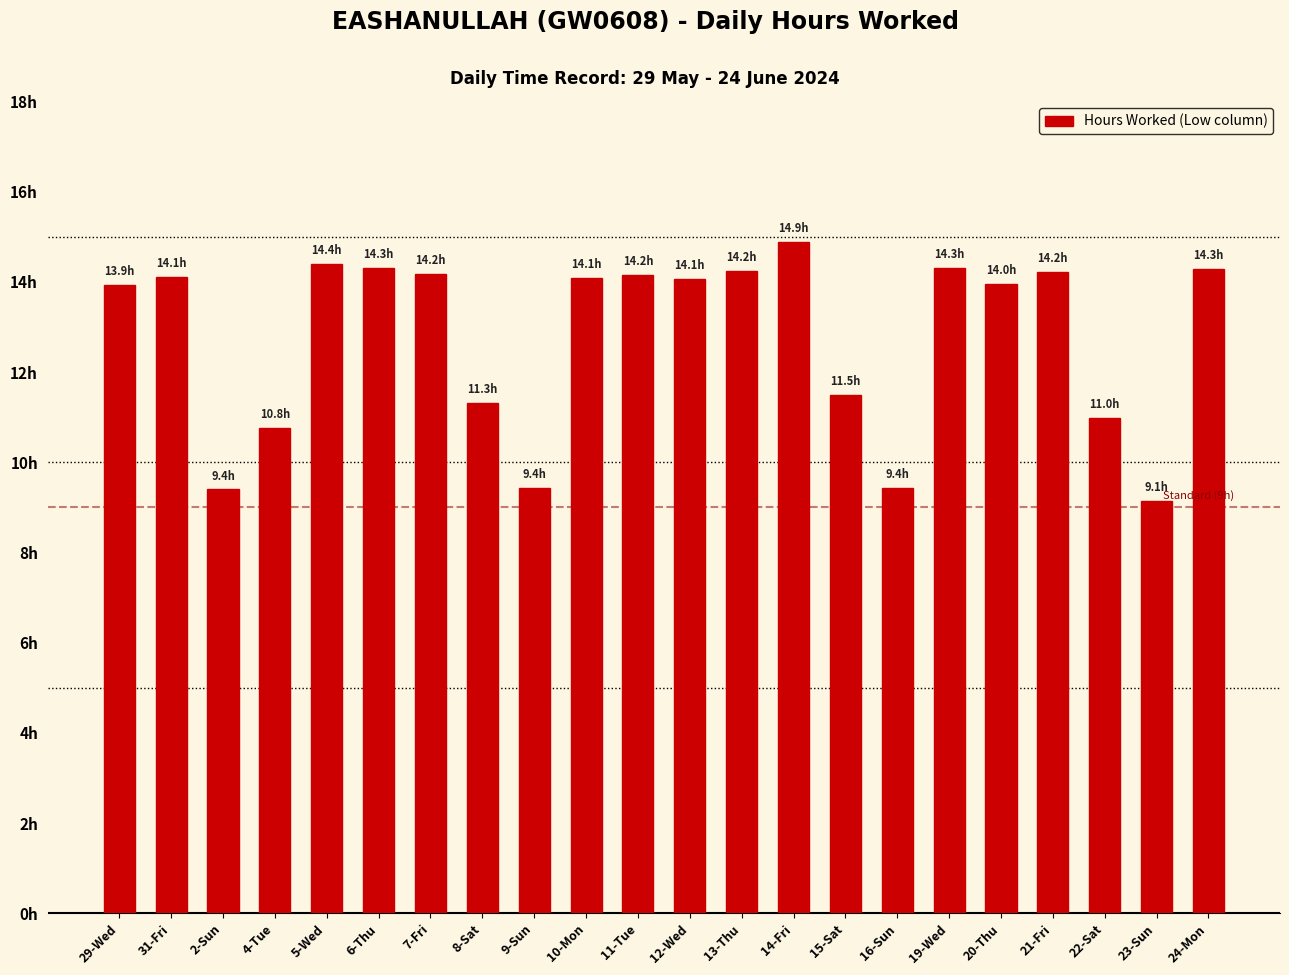

The chart shows a value of 14.1 at 10-Mon. True or false?

True